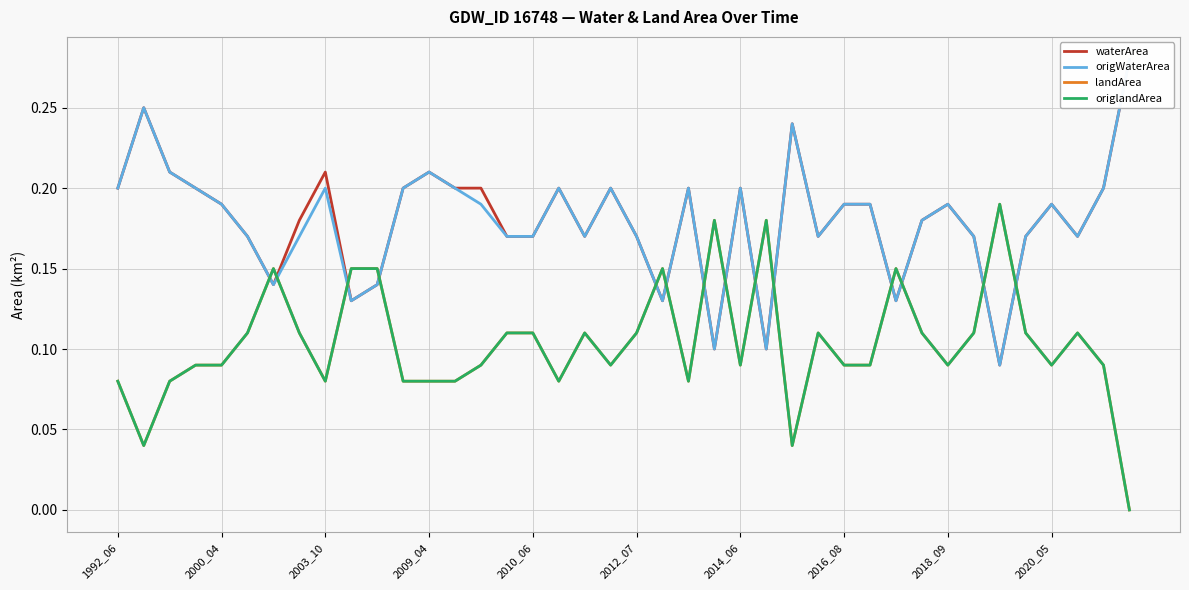

True or false: landArea has more than 2 interior local peaks.

True